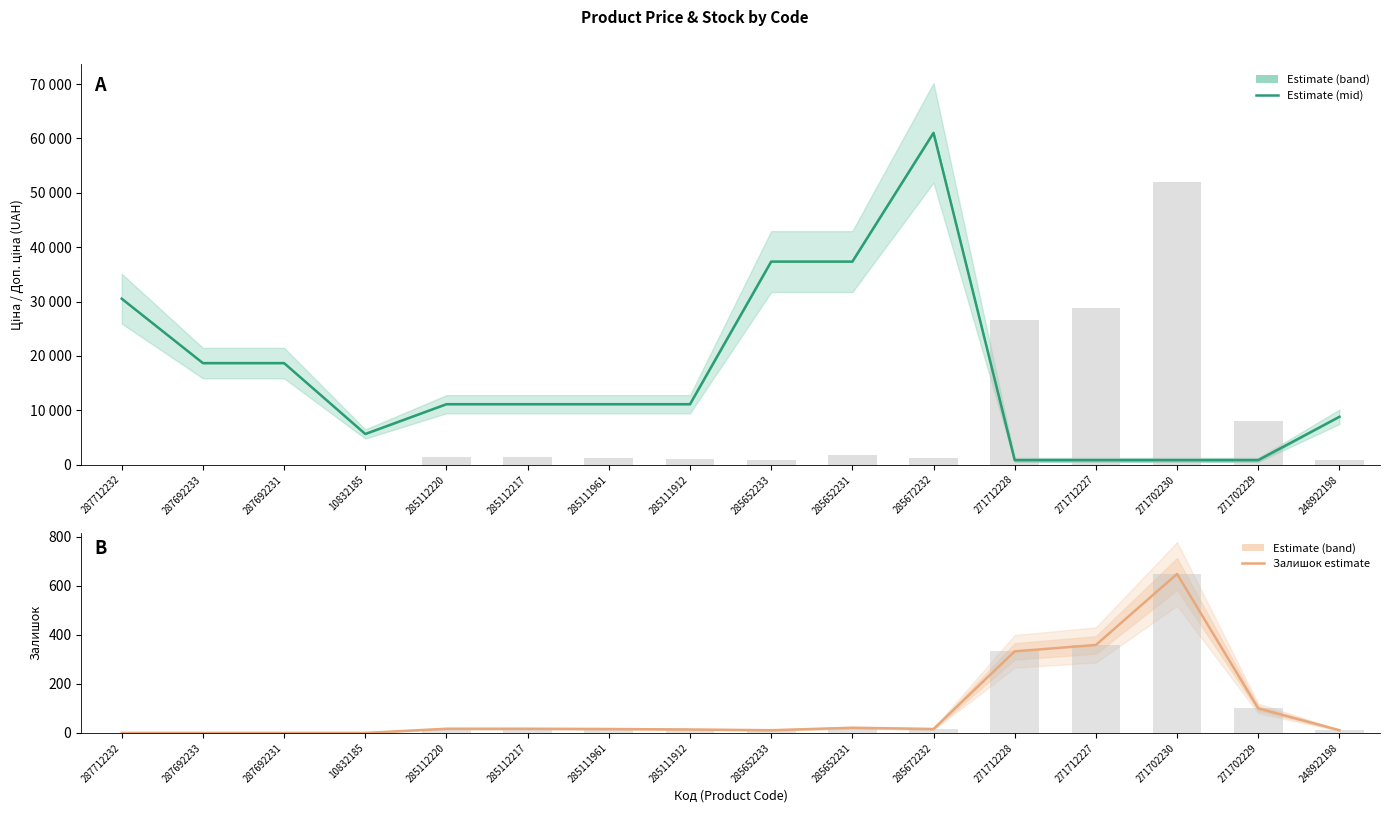

Which category has the lowest value across all series?

287712232